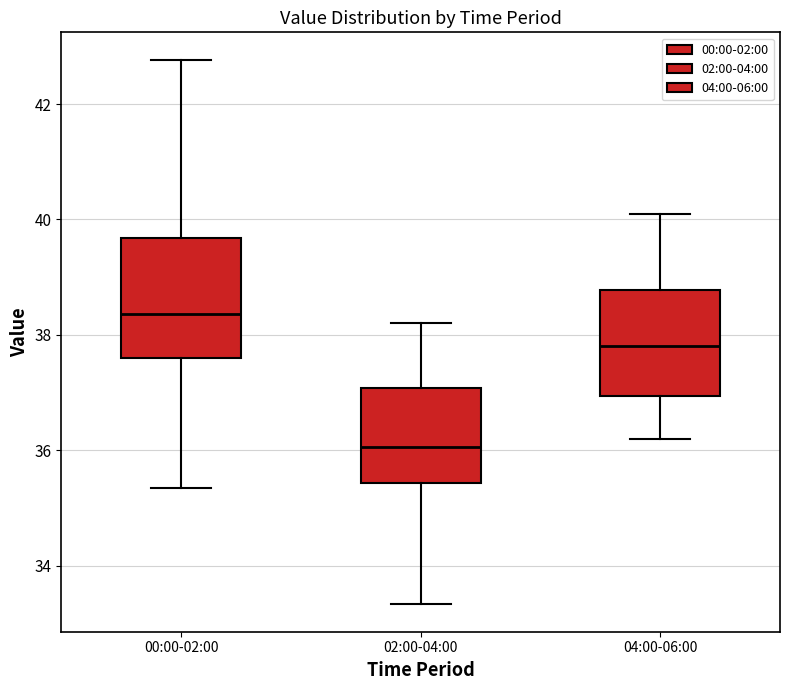

Which box has the lowest median line?

02:00-04:00